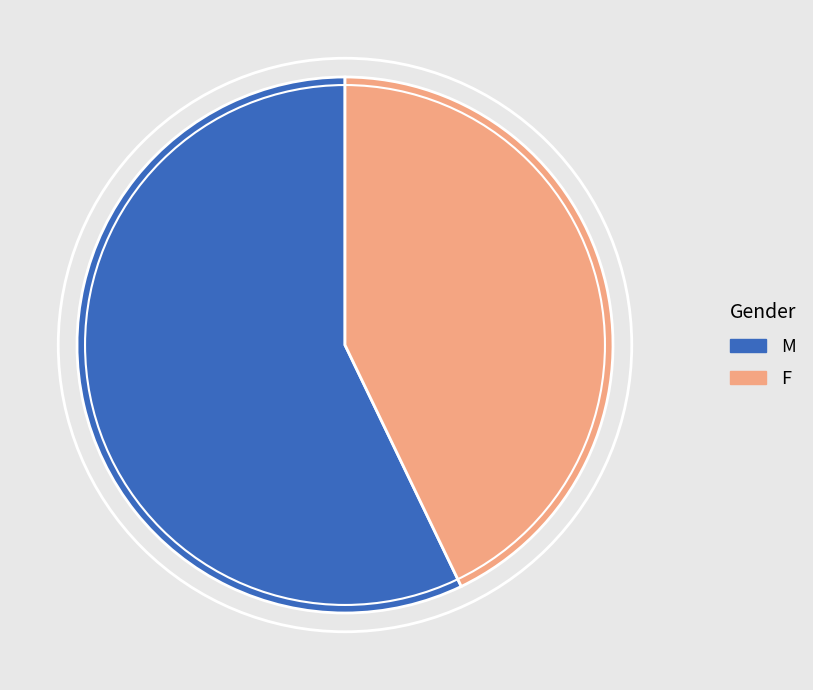

Approximately how many times larger is the value at M compared to F?

1.3